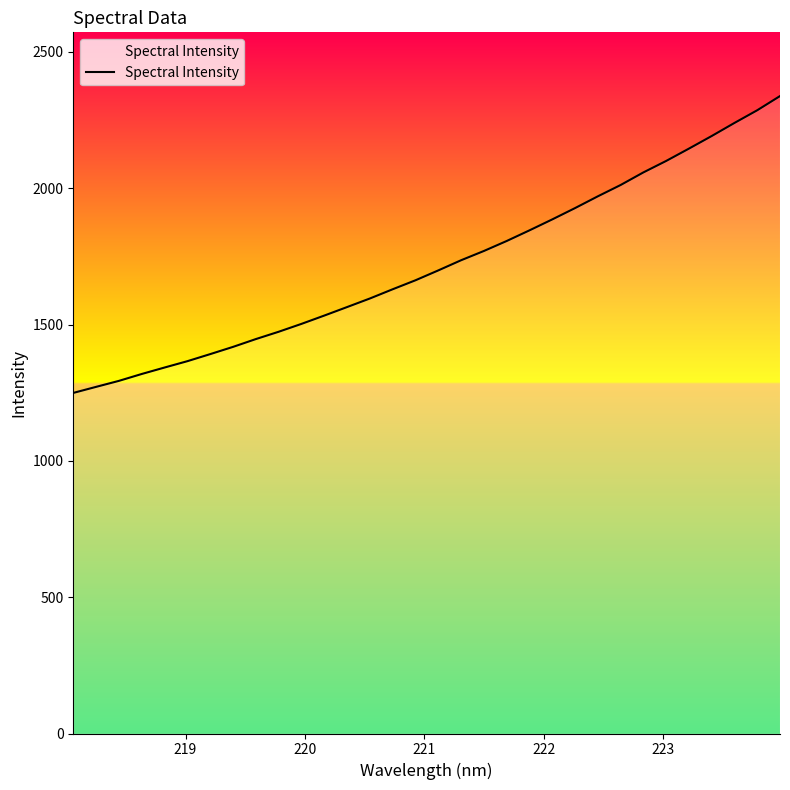

What is the smallest value displayed?

1249.1